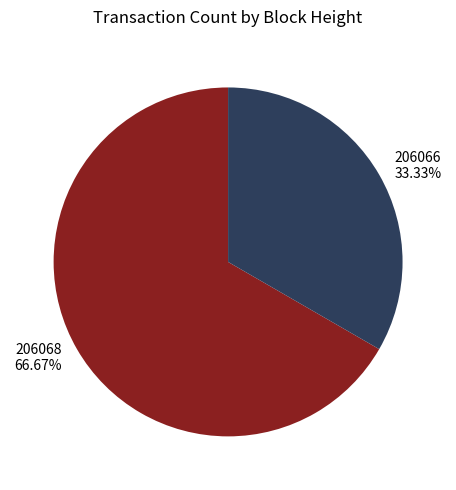

Which category has the biggest portion of the pie?

206068